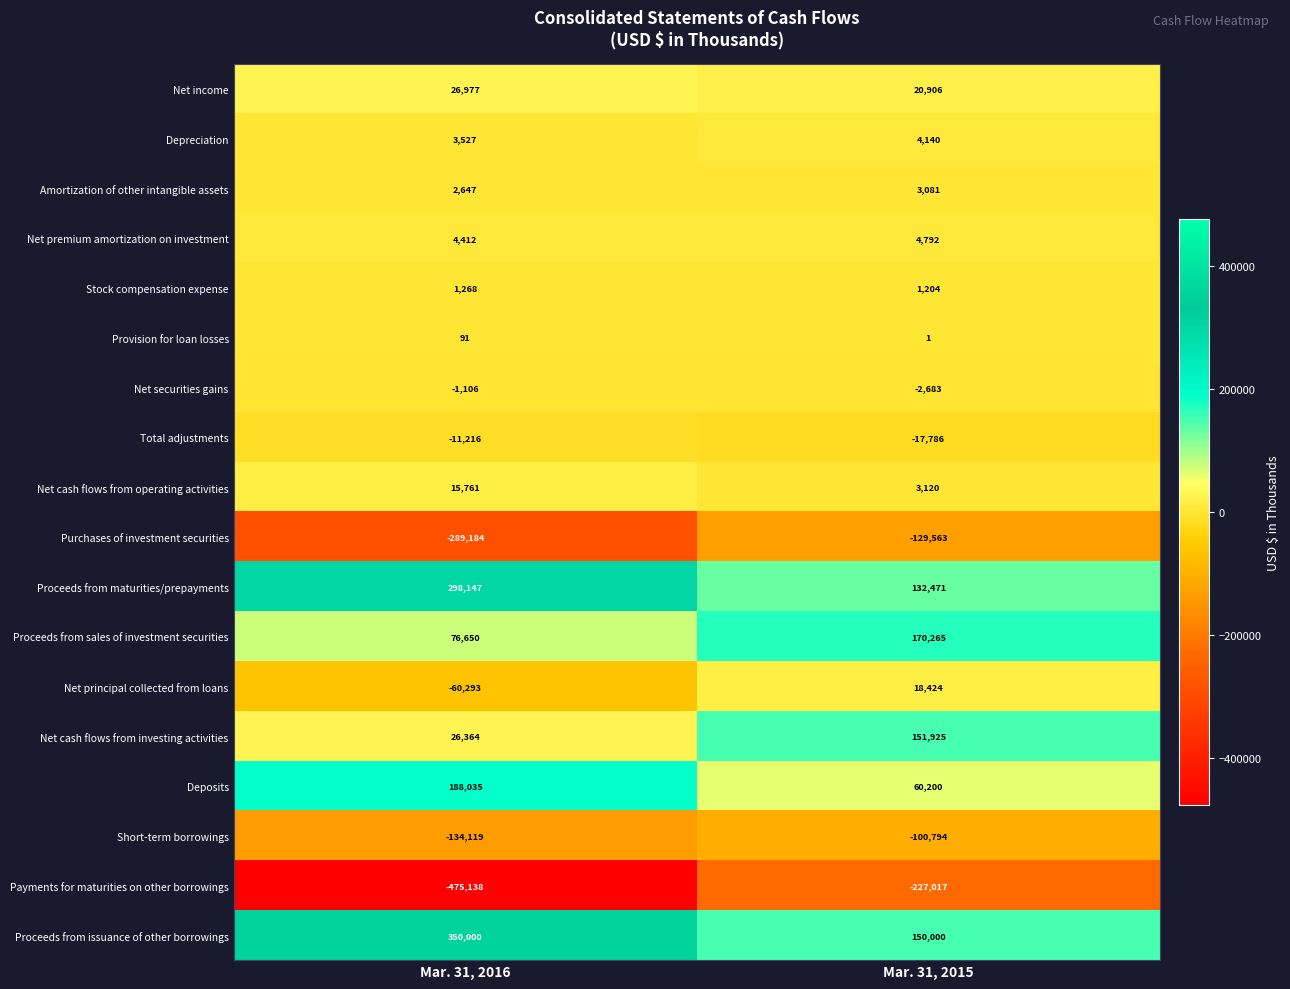

What is the total value across all series at Mar. 31, 2015?

242686